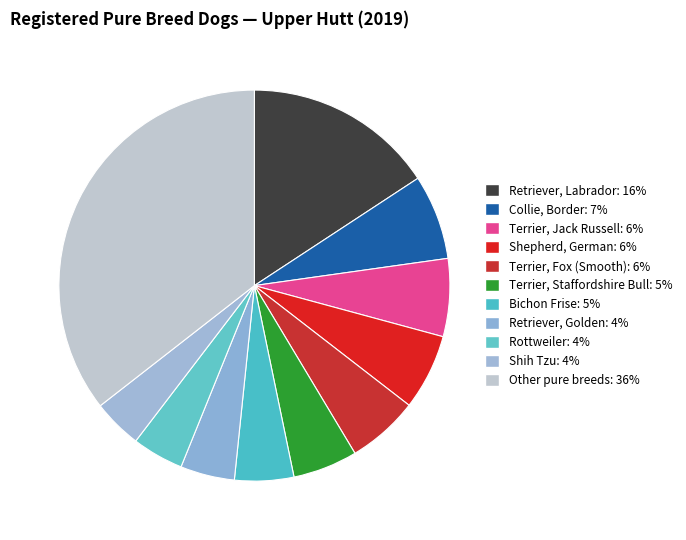

Is the sum of Terrier, Jack Russell and Terrier, Staffordshire Bull greater than half?

No